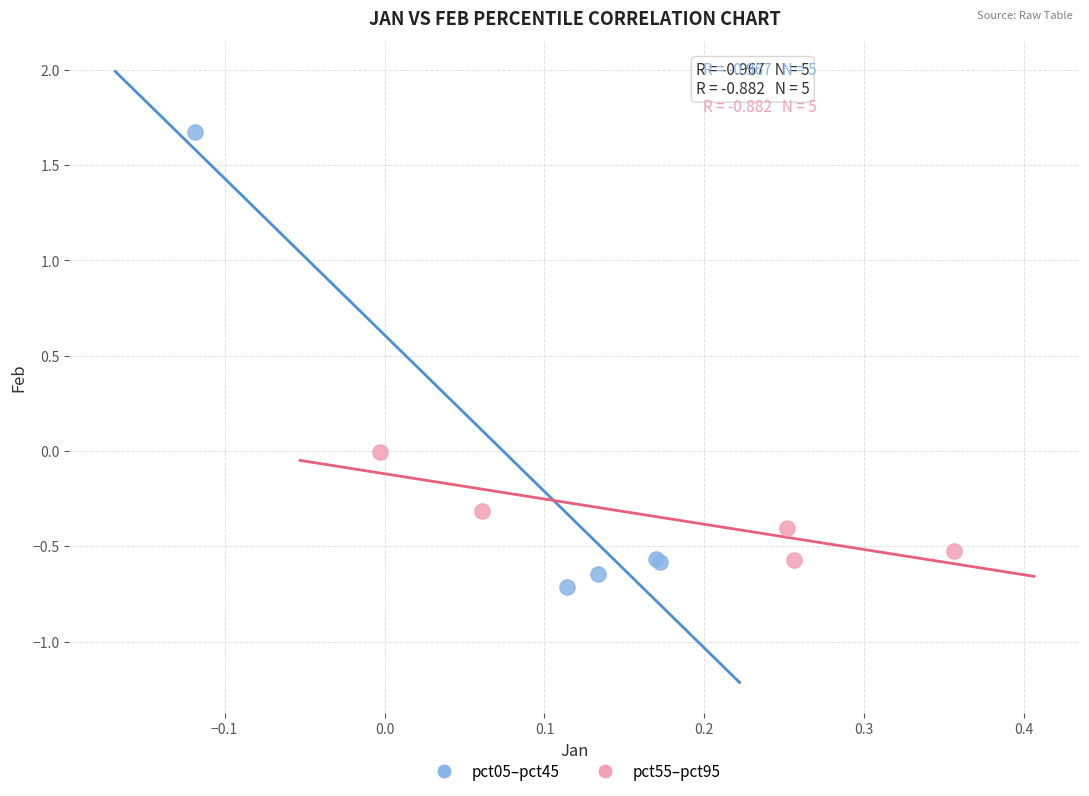

Which series contains the lowest Y value?

pct05–pct45